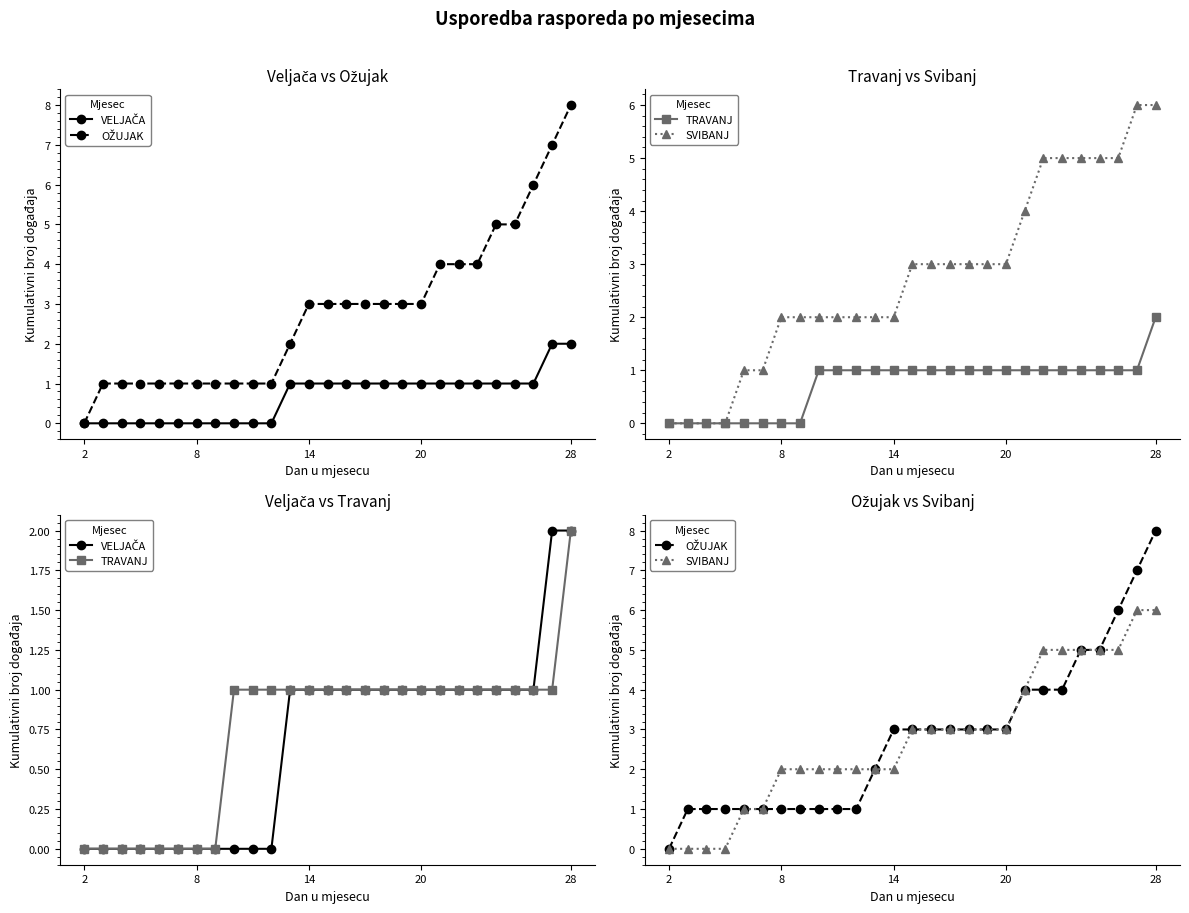

What is the value of the TRAVANJ point at the 27th from the left?

2